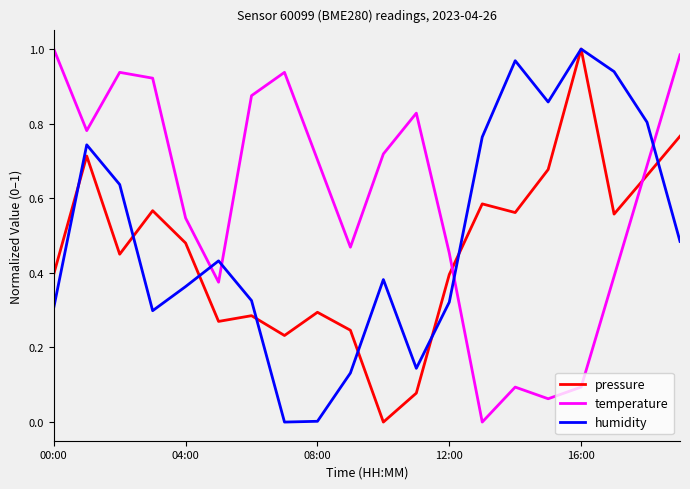

Which series ends up on top after the final intersection of humidity and temperature?

temperature